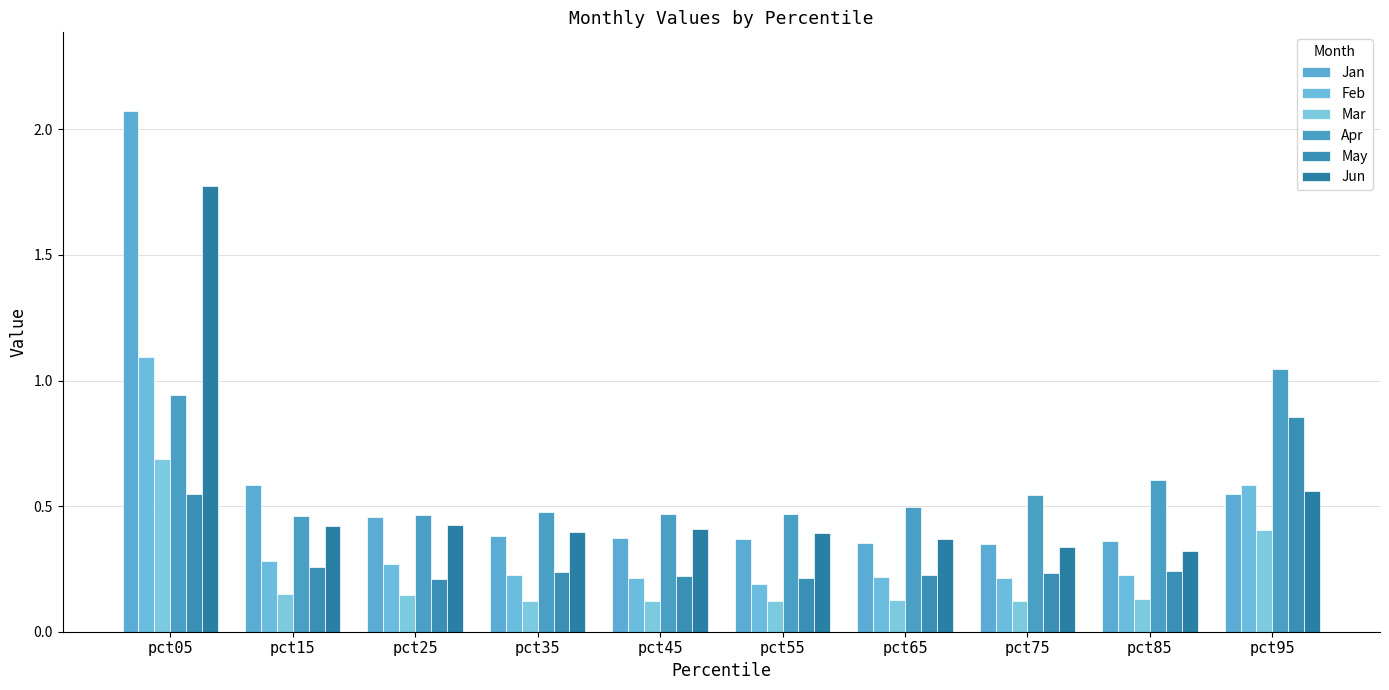

Reading left to right, what are all the values shown in this chart?

Jan: pct05=2.1	pct15=0.6	pct25=0.5	pct35=0.4	pct45=0.4	pct55=0.4	pct65=0.4	pct75=0.4	pct85=0.4	pct95=0.5
Feb: pct05=1.1	pct15=0.3	pct25=0.3	pct35=0.2	pct45=0.2	pct55=0.2	pct65=0.2	pct75=0.2	pct85=0.2	pct95=0.6
Mar: pct05=0.7	pct15=0.1	pct25=0.1	pct35=0.1	pct45=0.1	pct55=0.1	pct65=0.1	pct75=0.1	pct85=0.1	pct95=0.4
Apr: pct05=0.9	pct15=0.5	pct25=0.5	pct35=0.5	pct45=0.5	pct55=0.5	pct65=0.5	pct75=0.5	pct85=0.6	pct95=1.0
May: pct05=0.5	pct15=0.3	pct25=0.2	pct35=0.2	pct45=0.2	pct55=0.2	pct65=0.2	pct75=0.2	pct85=0.2	pct95=0.9
Jun: pct05=1.8	pct15=0.4	pct25=0.4	pct35=0.4	pct45=0.4	pct55=0.4	pct65=0.4	pct75=0.3	pct85=0.3	pct95=0.6